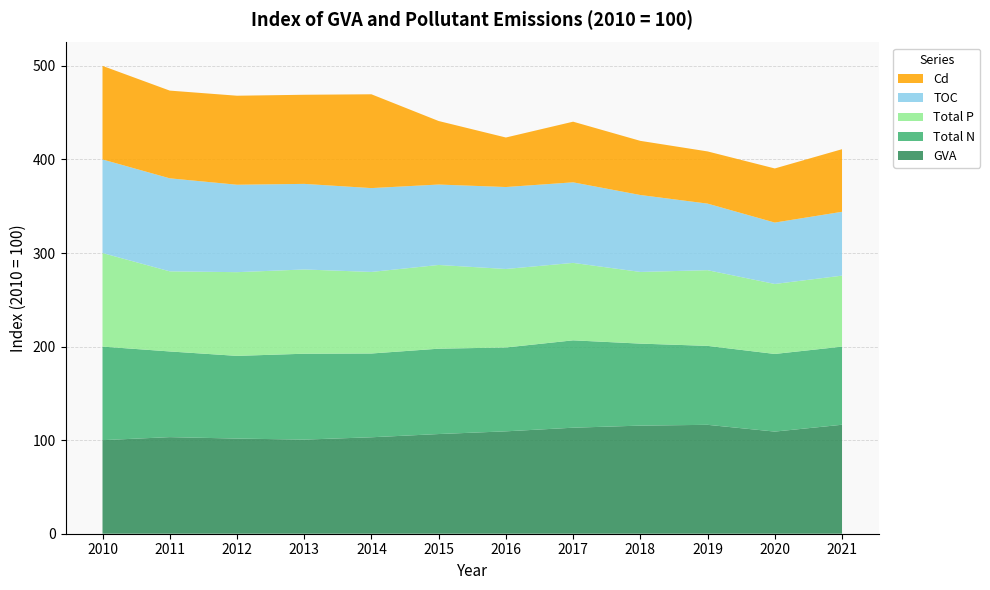

Reading right to left, what are all the values shown in this chart?

GVA: 116.5	109.2	116.4	115.5	113.3	109.4	106.5	103.1	100.6	101.7	103.2	100.0
Total N: 83.5	83.0	84.4	87.6	93.4	89.6	91.2	89.5	91.8	88.4	91.6	100.0
Total P: 75.9	74.8	80.9	76.6	82.8	83.9	89.5	87.2	90.1	89.5	85.6	100.0
TOC: 68.2	65.6	71.1	82.2	86.1	87.6	86.0	89.6	91.5	93.4	99.4	100.0
Cd: 66.9	57.8	55.8	57.9	64.8	52.9	67.9	100.3	95.2	95.1	93.7	100.0